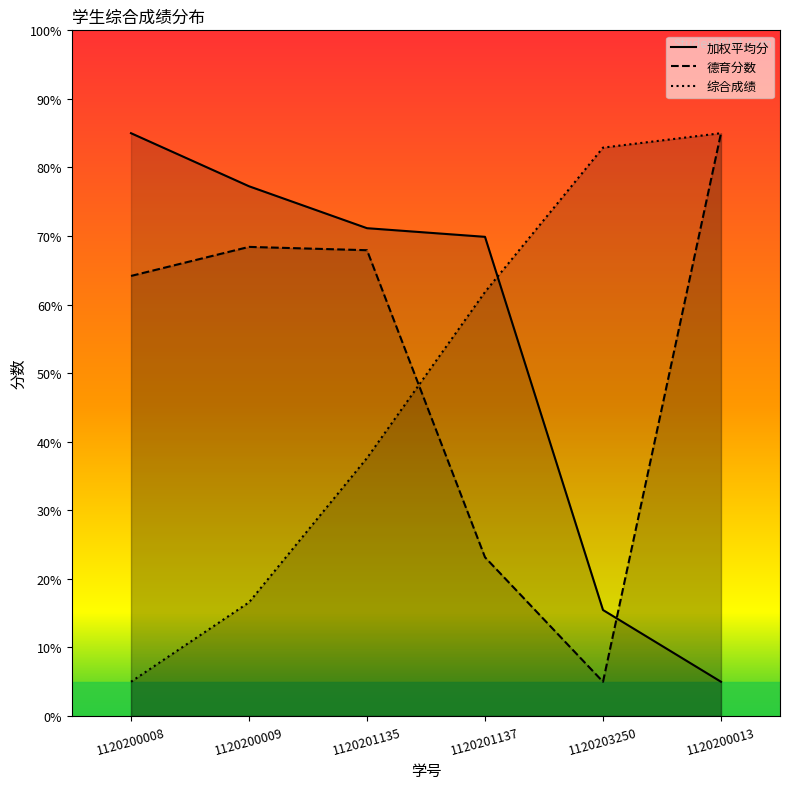

At which category is the sum across all series the highest?

1120201135